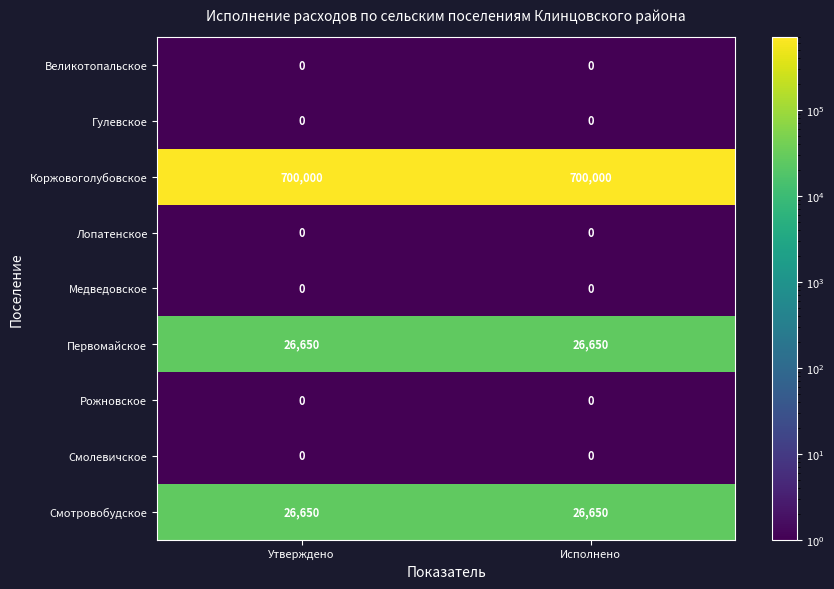

The value of Смотровобудское at Исполнено is 26650. True or false?

True